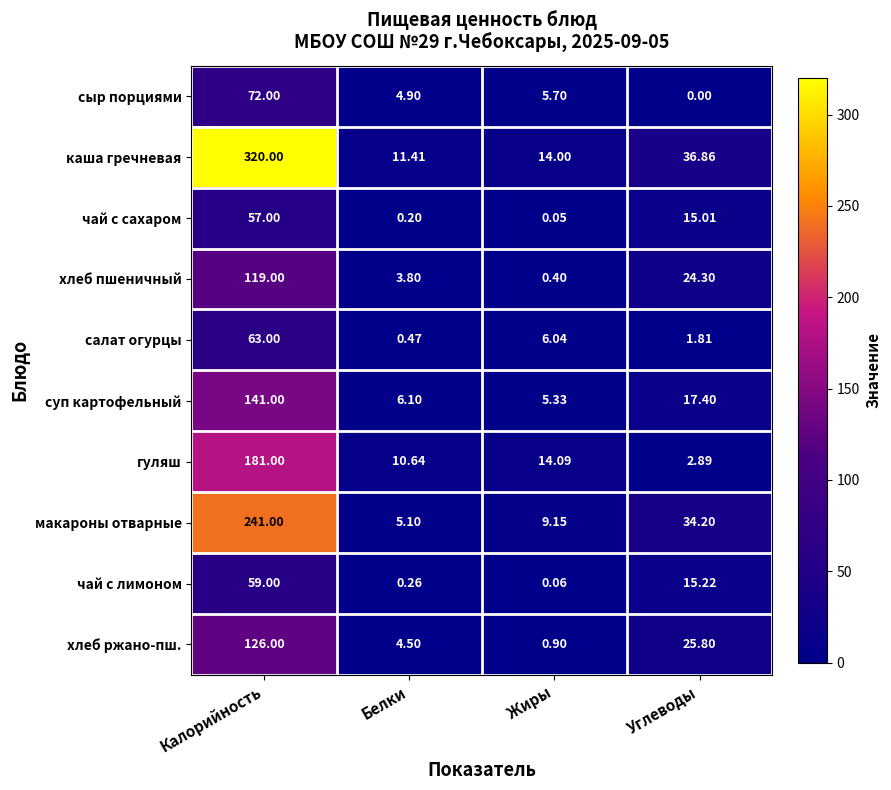

At which label does суп картофельный reach its peak?

Калорийность